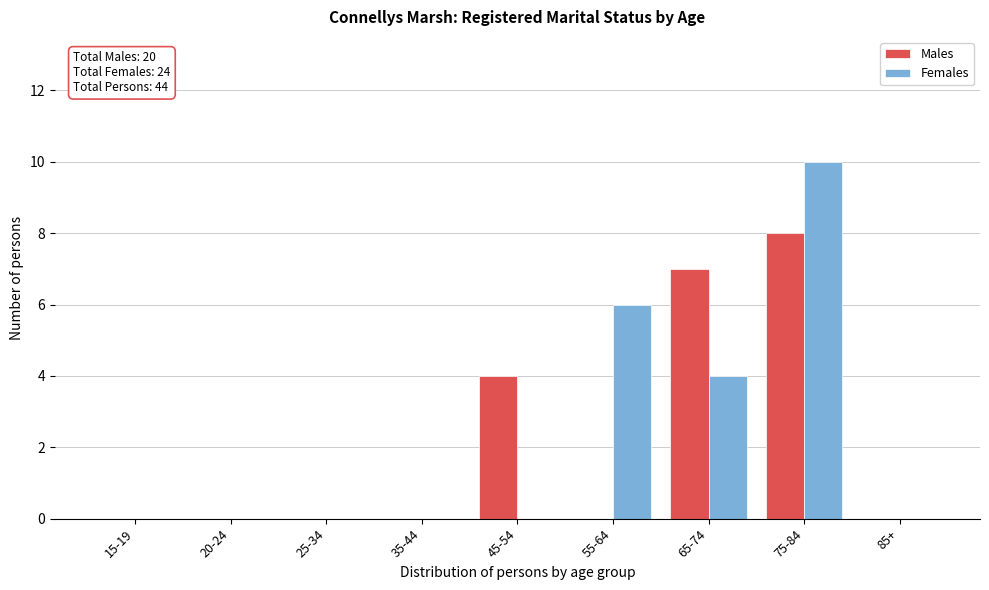

Reading left to right, extract all data points from this chart.

Males: 15-19=0	20-24=0	25-34=0	35-44=0	45-54=4	55-64=0	65-74=7	75-84=8	85+=0
Females: 15-19=0	20-24=0	25-34=0	35-44=0	45-54=0	55-64=6	65-74=4	75-84=10	85+=0